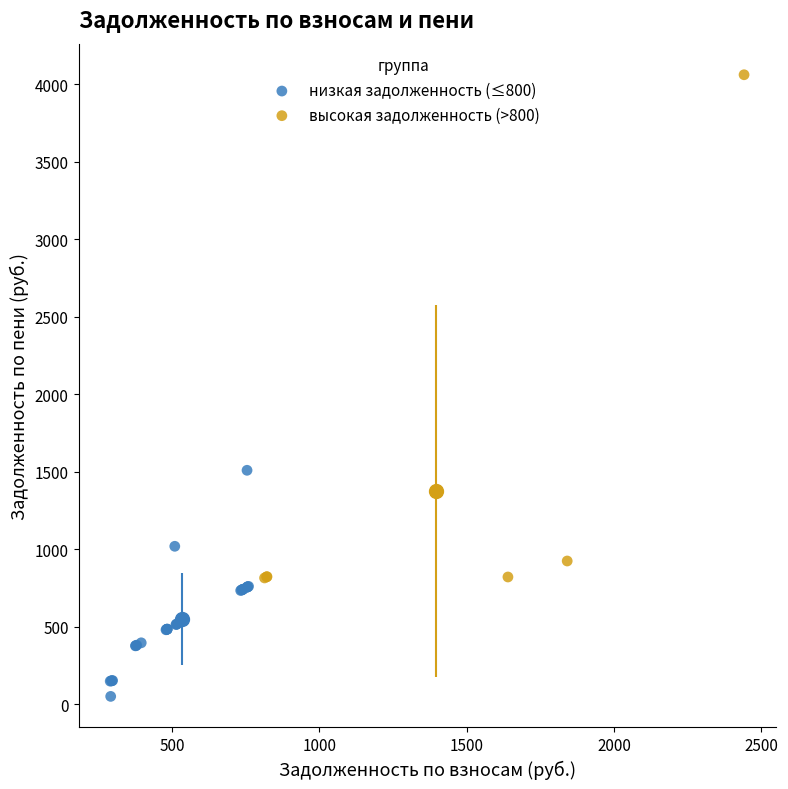

Which series reaches the maximum Y coordinate?

высокая задолженность (>800)